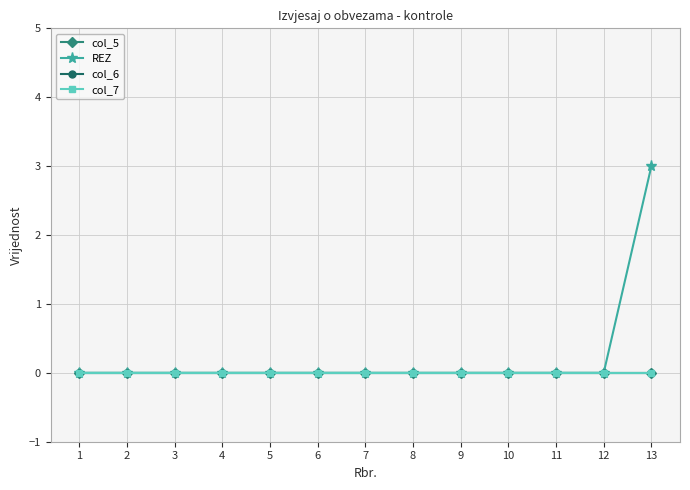

Rank the series by their maximum value, from lowest to highest.

col_5, col_6, col_7, REZ